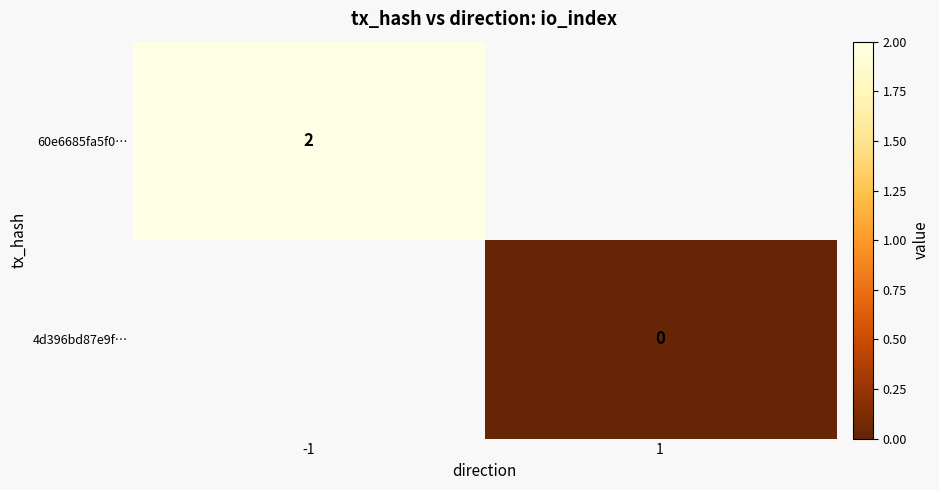

How many series are shown in this chart?

2